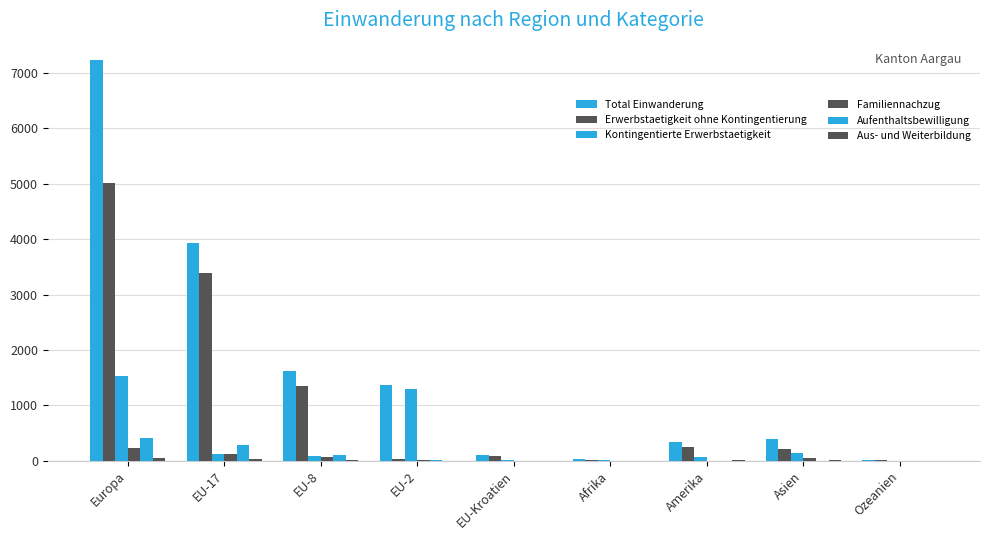

Rank the series by their maximum value, from highest to lowest.

Total Einwanderung, Erwerbstaetigkeit ohne Kontingentierung, Kontingentierte Erwerbstaetigkeit, Aufenthaltsbewilligung, Familiennachzug, Aus- und Weiterbildung